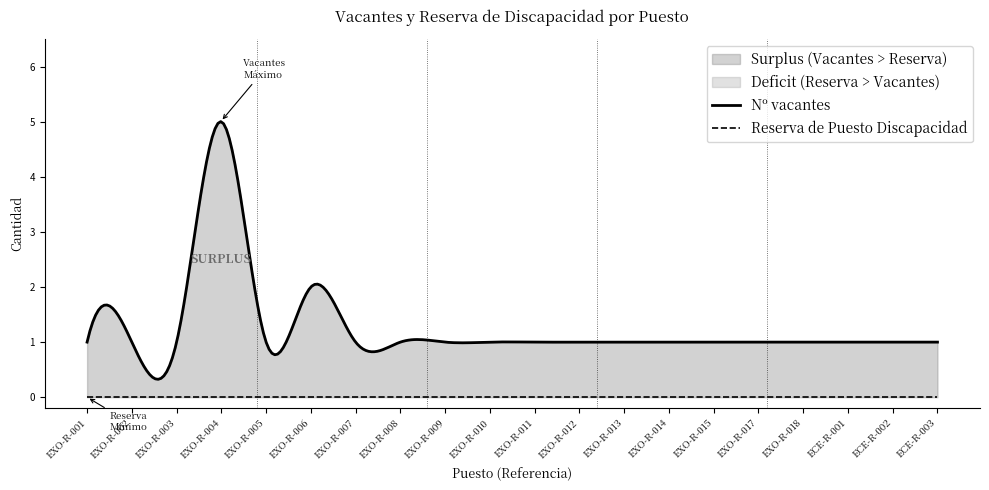

How many series are shown in this chart?

2